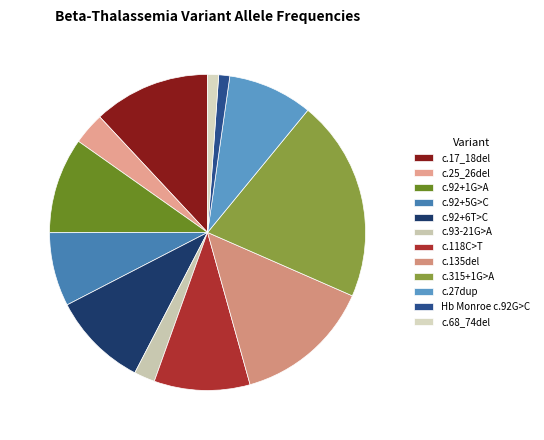

How many slices are in this pie chart?

12